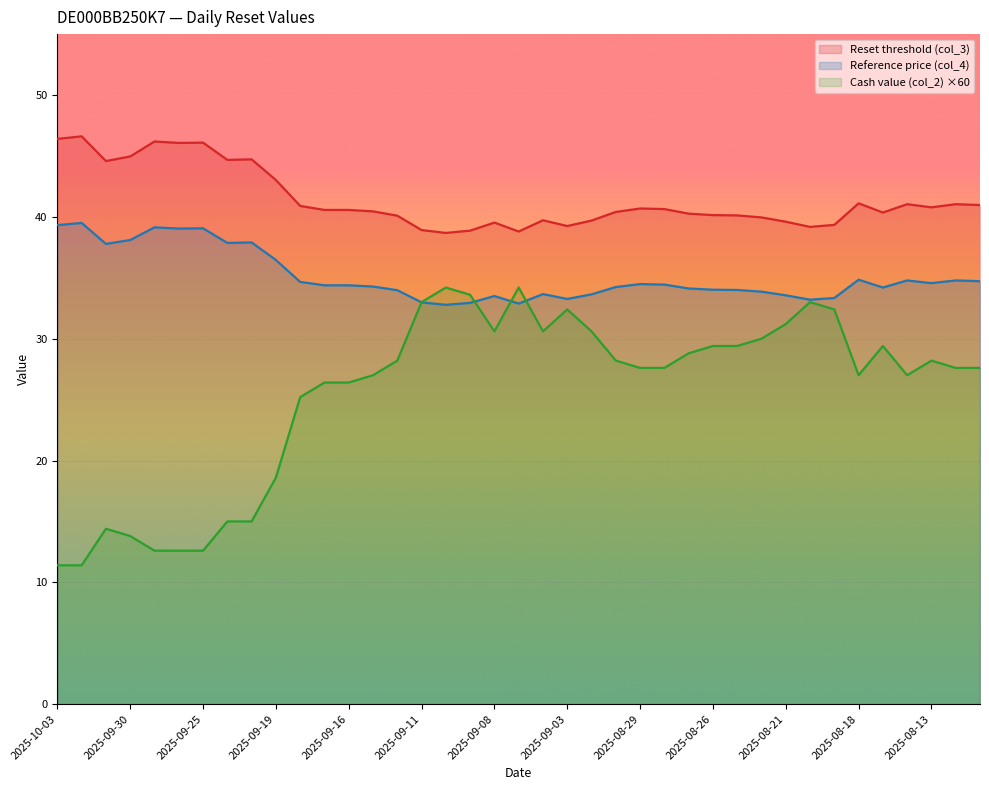

What is the greatest value displayed?

46.6